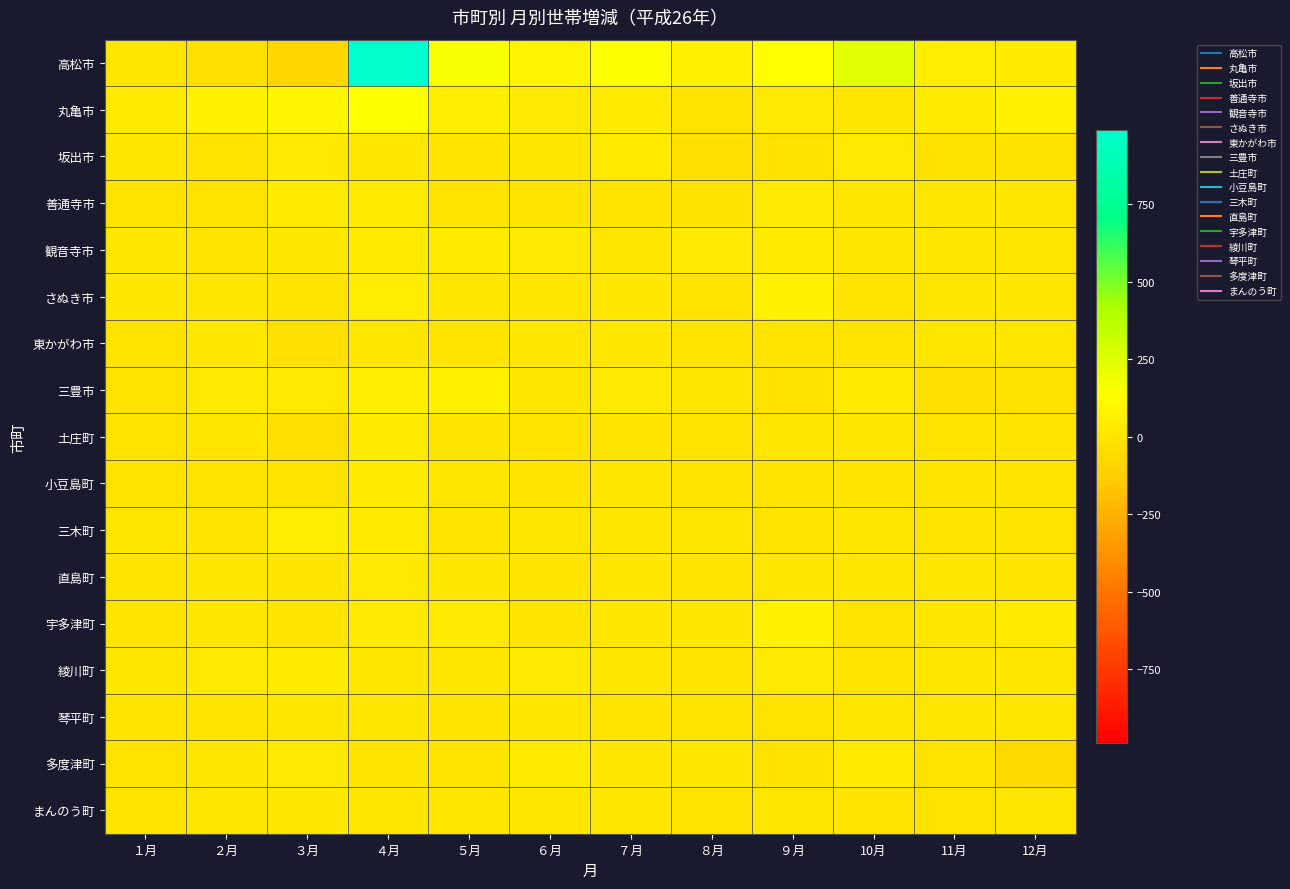

Between ２月 and ８月, which is larger?

８月